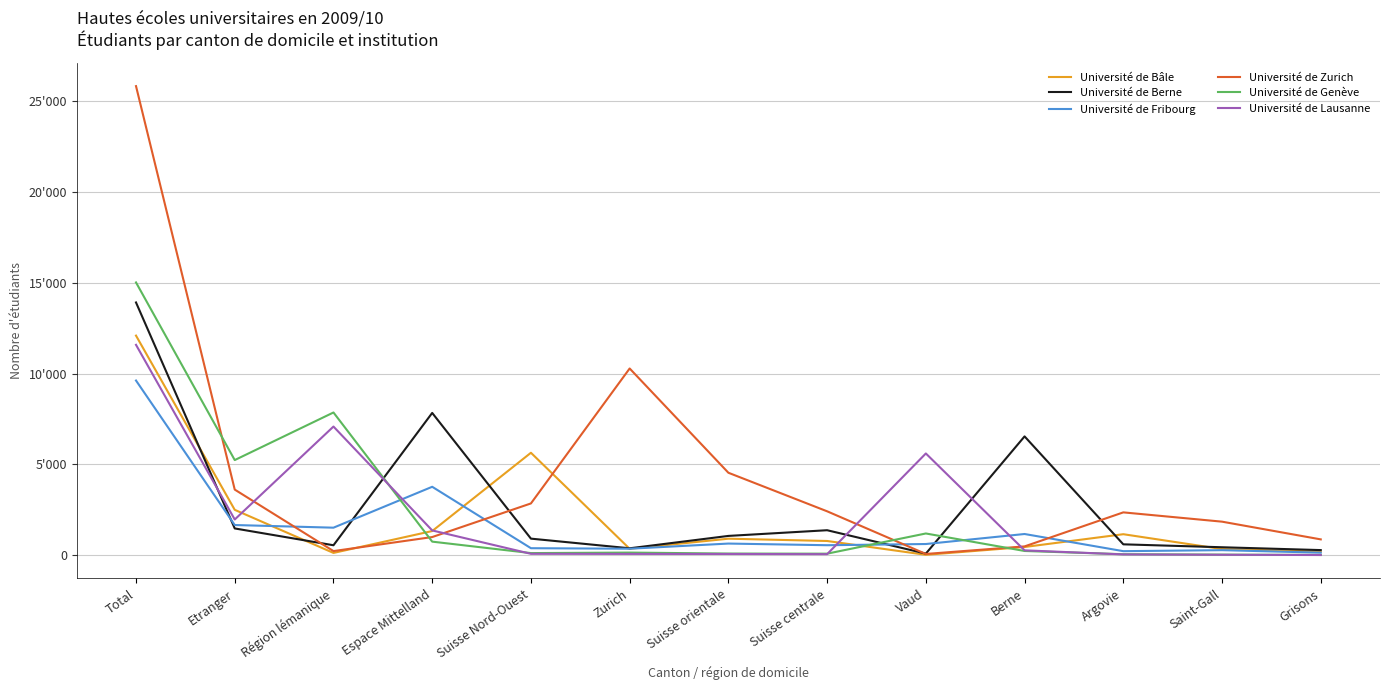

Where is the first local maximum for Université de Fribourg?

Espace Mittelland